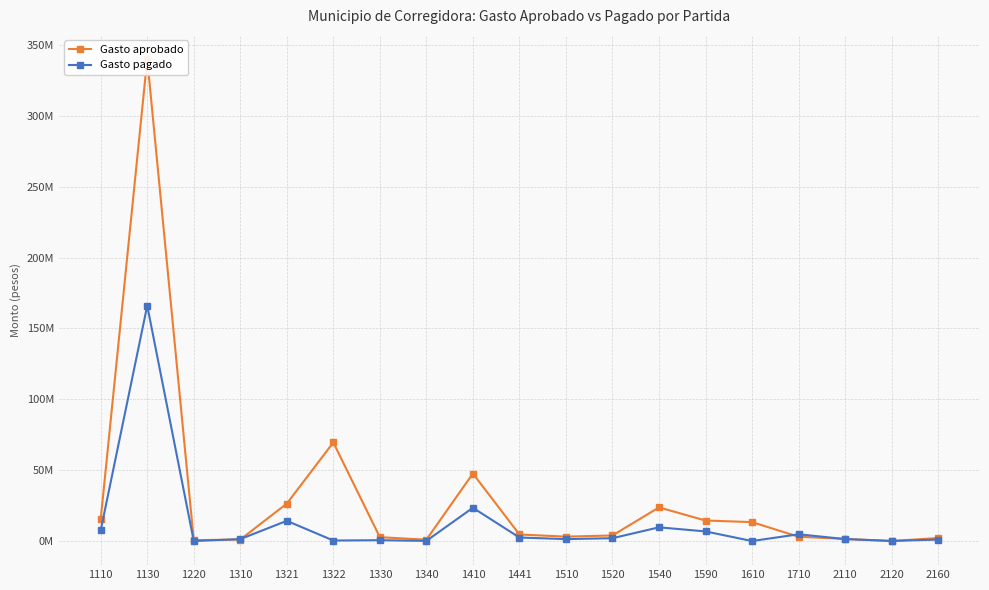

What is the sum of the Gasto pagado values at 1321 and 1322?

14608384.6